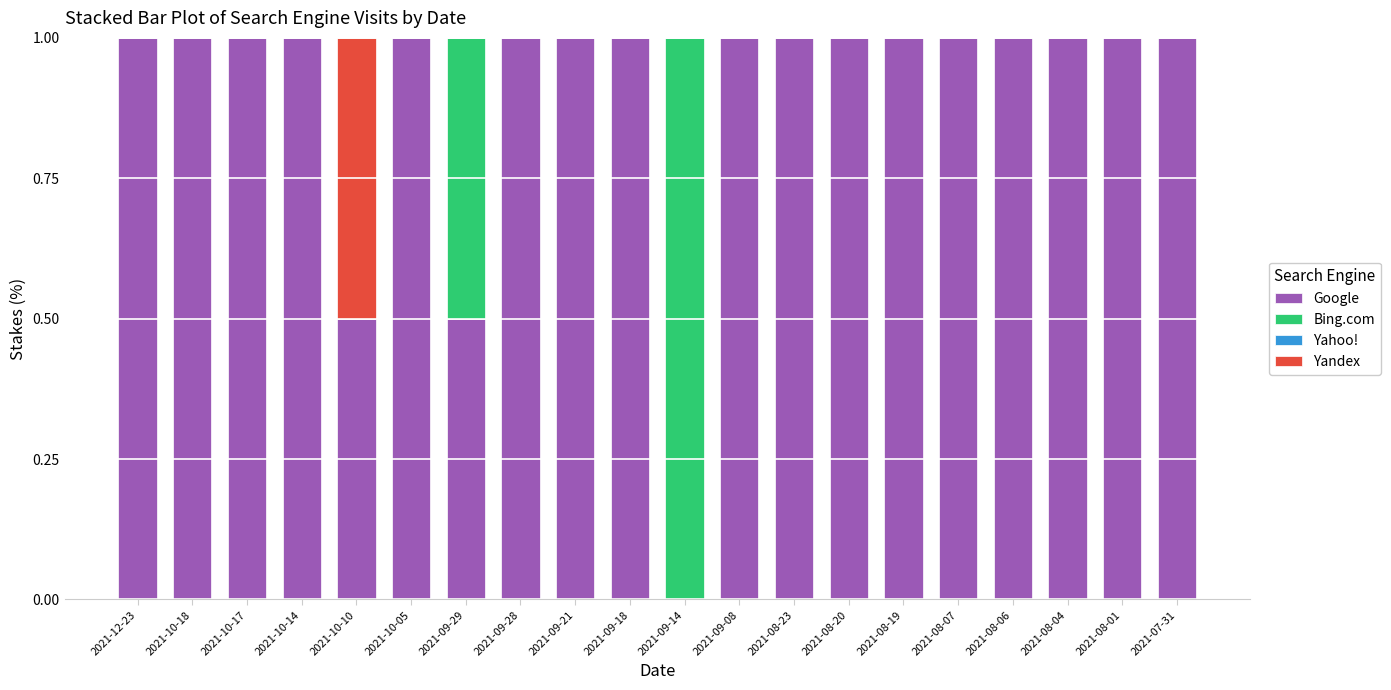

How many categories are shown in the chart?

20